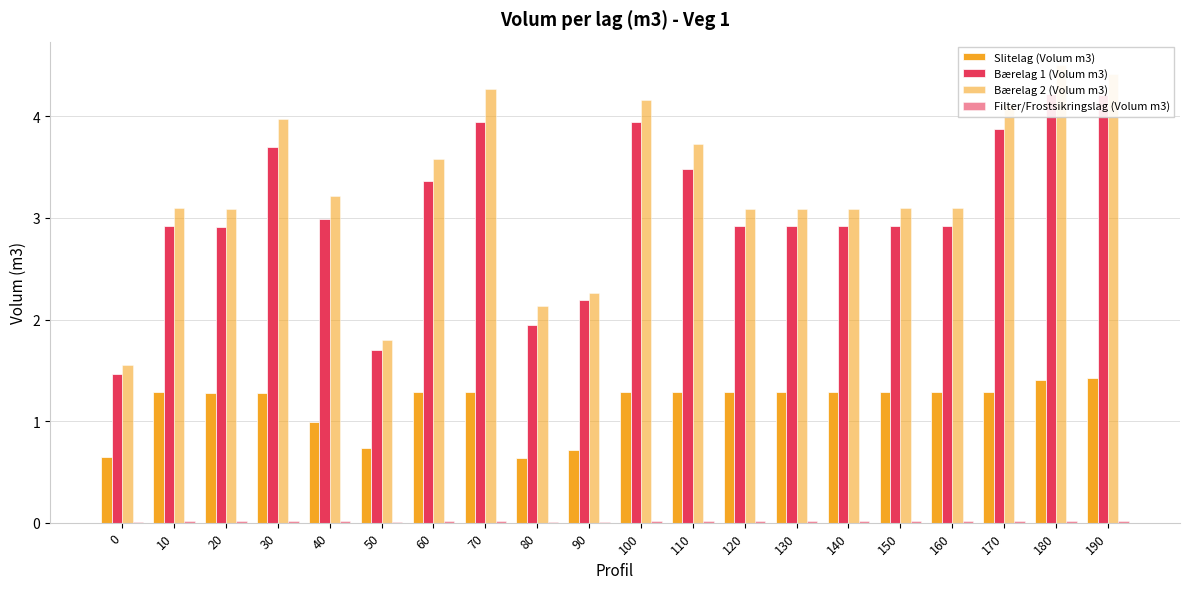

Does the chart contain any negative values?

No